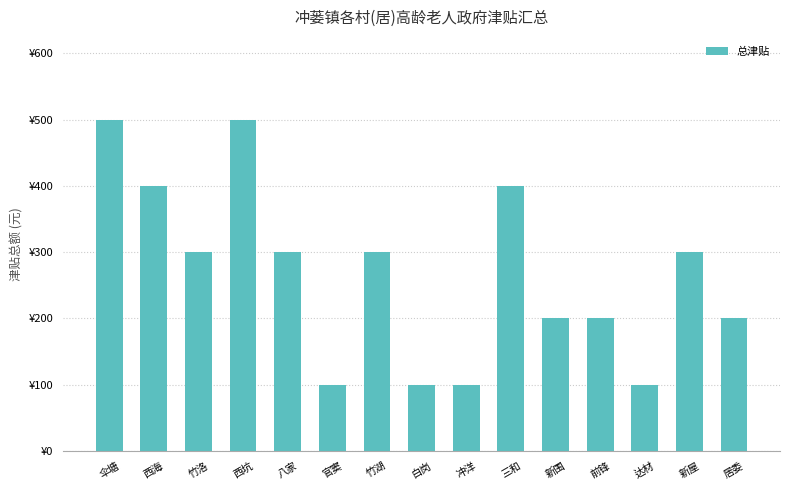

What is the difference between the maximum and minimum values?

400